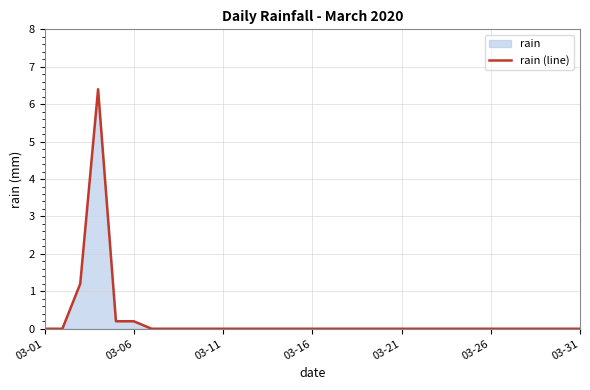

What is the sum of the values at 03-11 and 03-16?

0.0